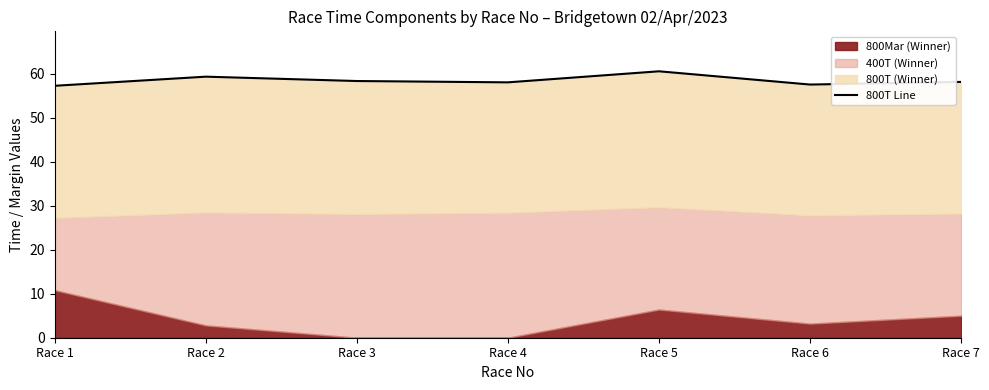

What is the value of the 6th point from the left?

57.5